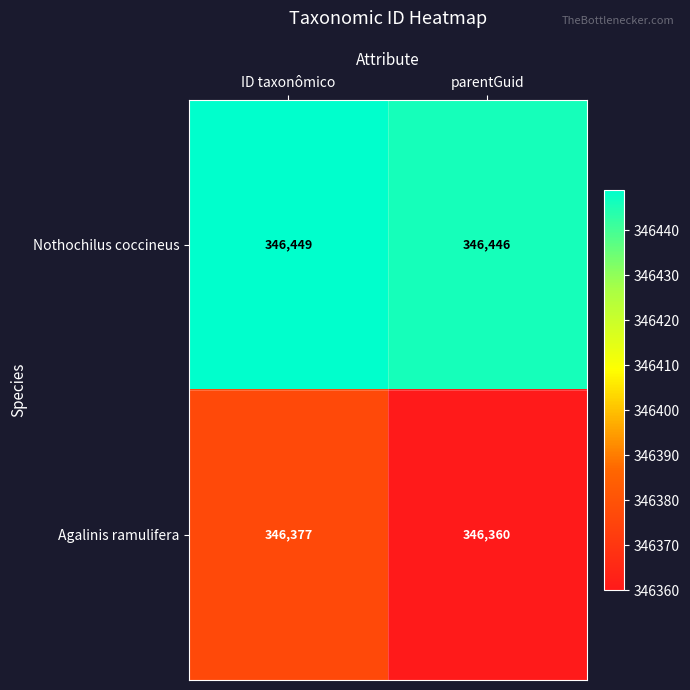

What is the difference between the maximum and minimum values in the Nothochilus coccineus series?

3